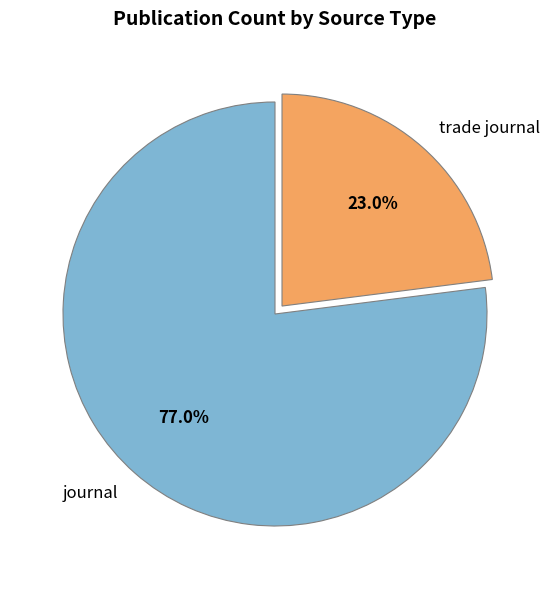

How many segments does this pie chart have?

2